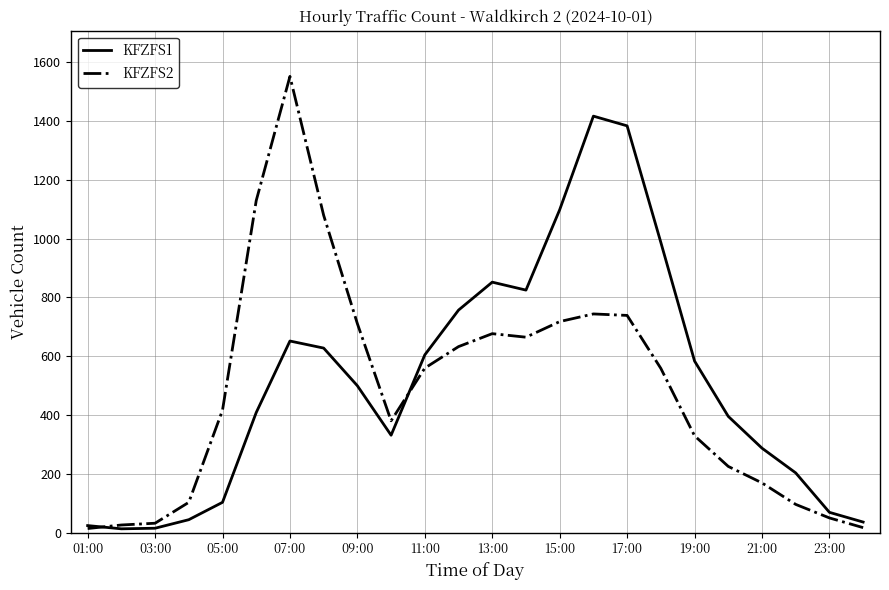

What is the average value of the KFZFS1 series?

509